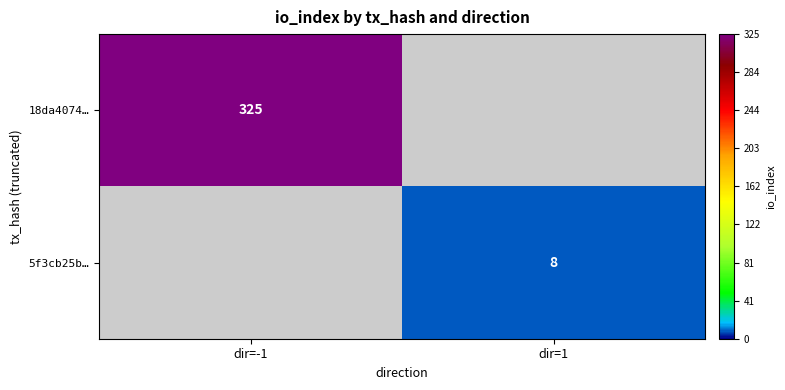

True or false: 18da4074… has a value of 325 at dir=-1.

True